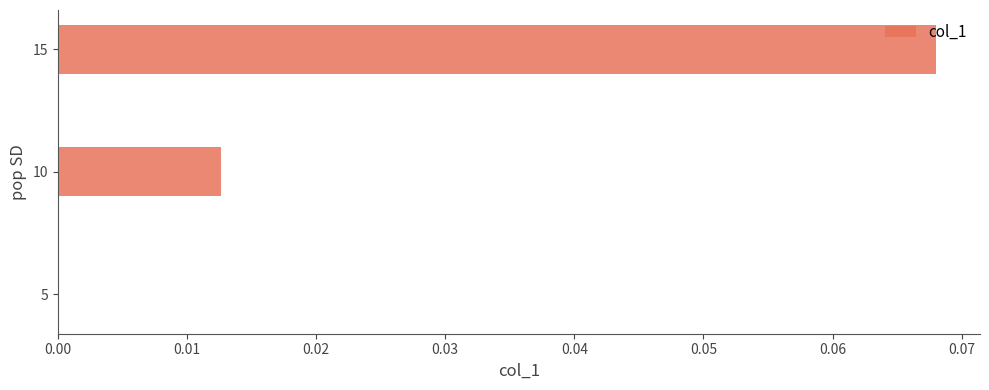

Count the number of categories in the chart.

3